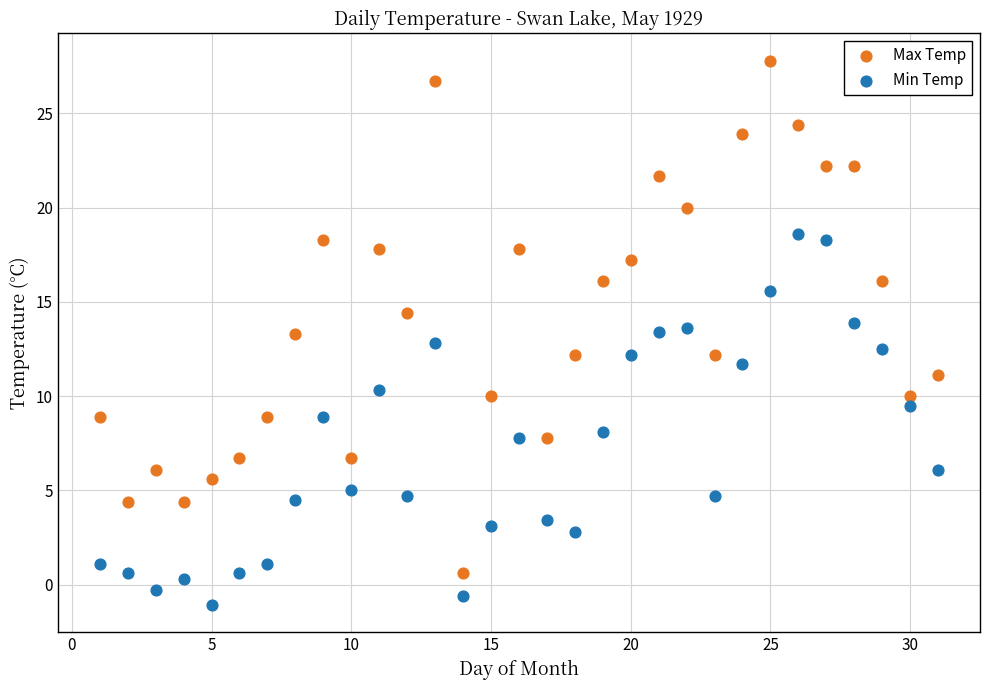

Which series has the widest spread of Y values?

Max Temp